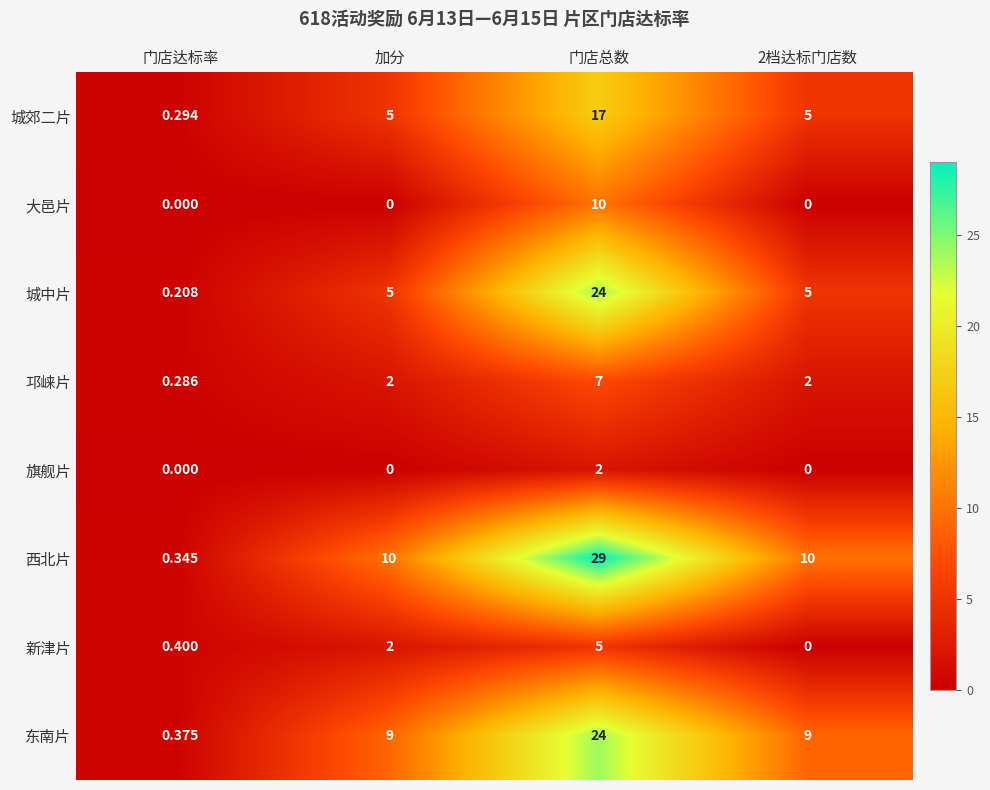

Between 门店达标率 and 2档达标门店数, which series saw the biggest shift?

西北片